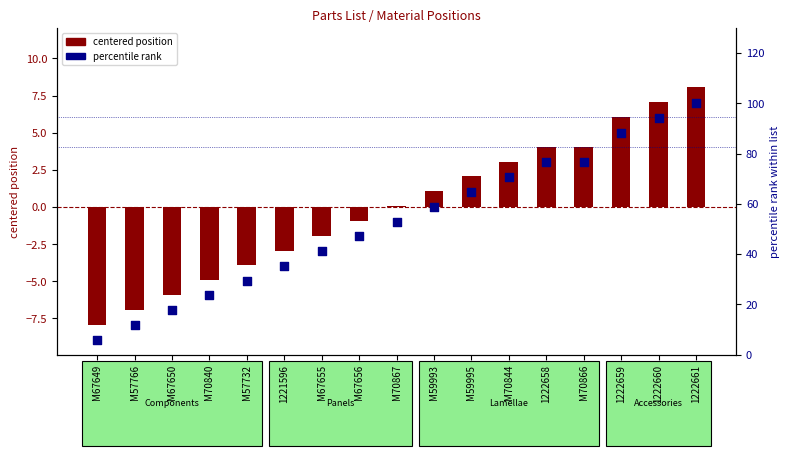

What is the total value across all series at 1222661?

108.1